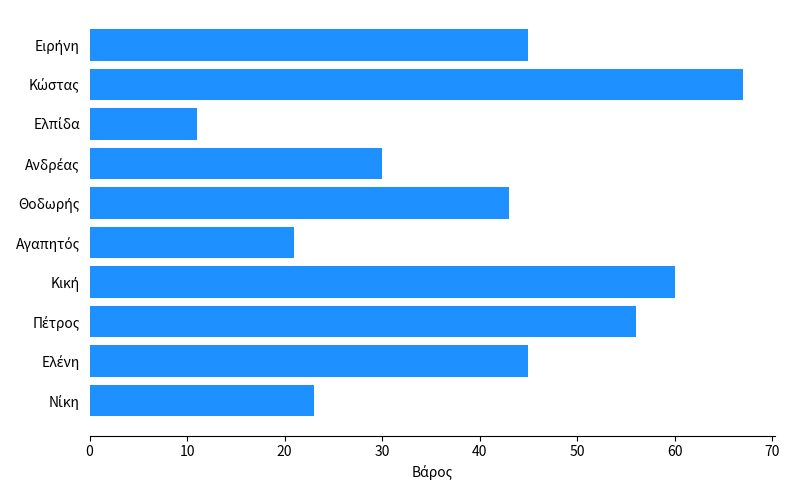

What is the sum of all values?

401